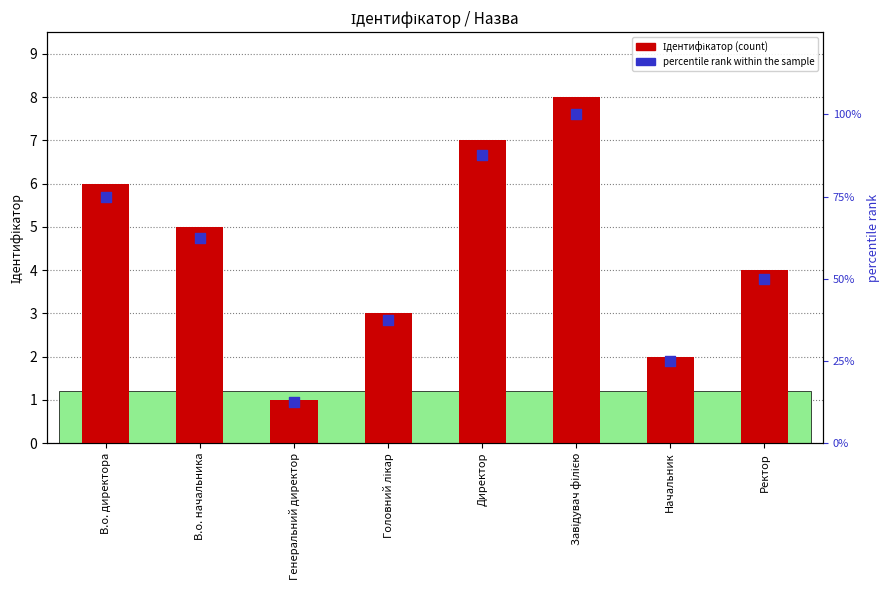

At how many categories does at least one series exceed 13?

7